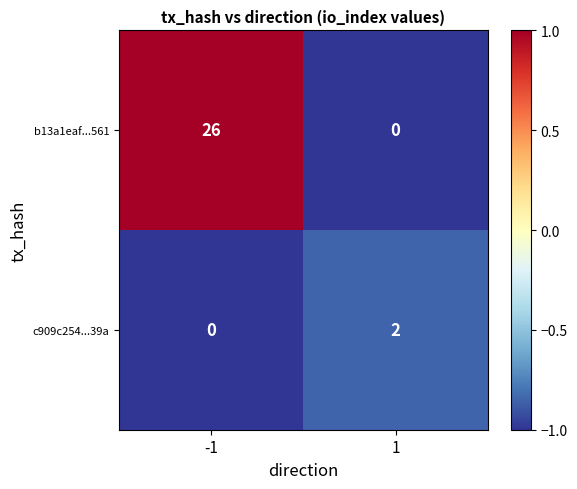

Which series has the largest range (max minus min)?

b13a1eaf...561